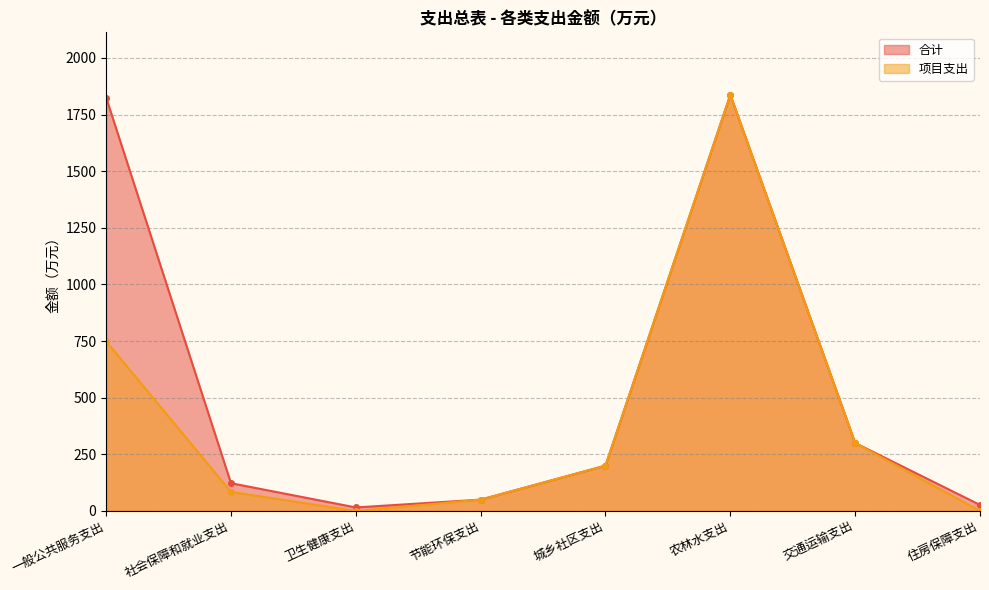

How many lines are shown in the chart?

2